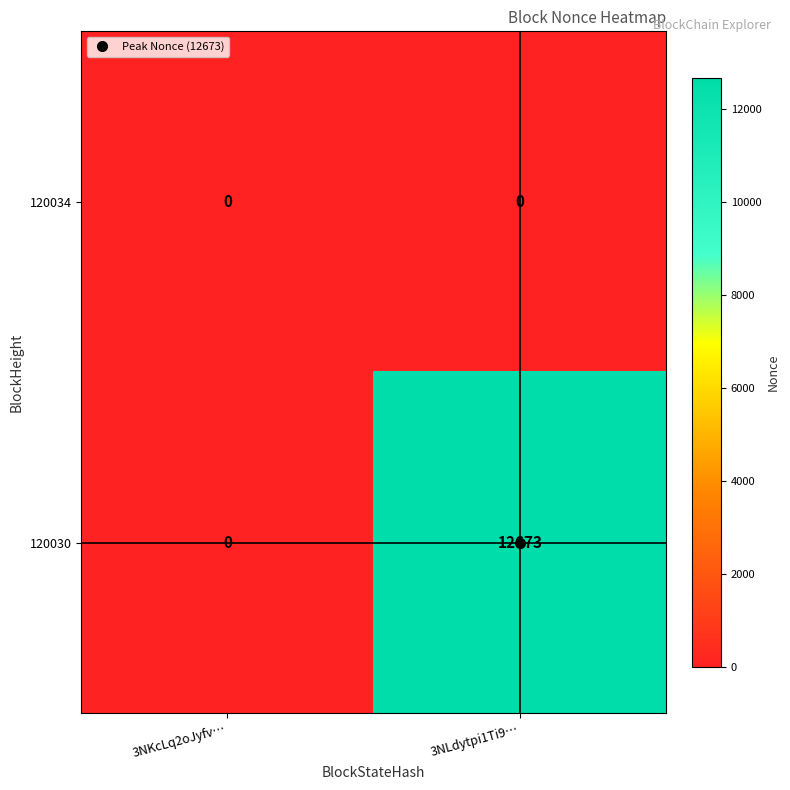

Rank the series by their average value, from highest to lowest.

120030, 120034